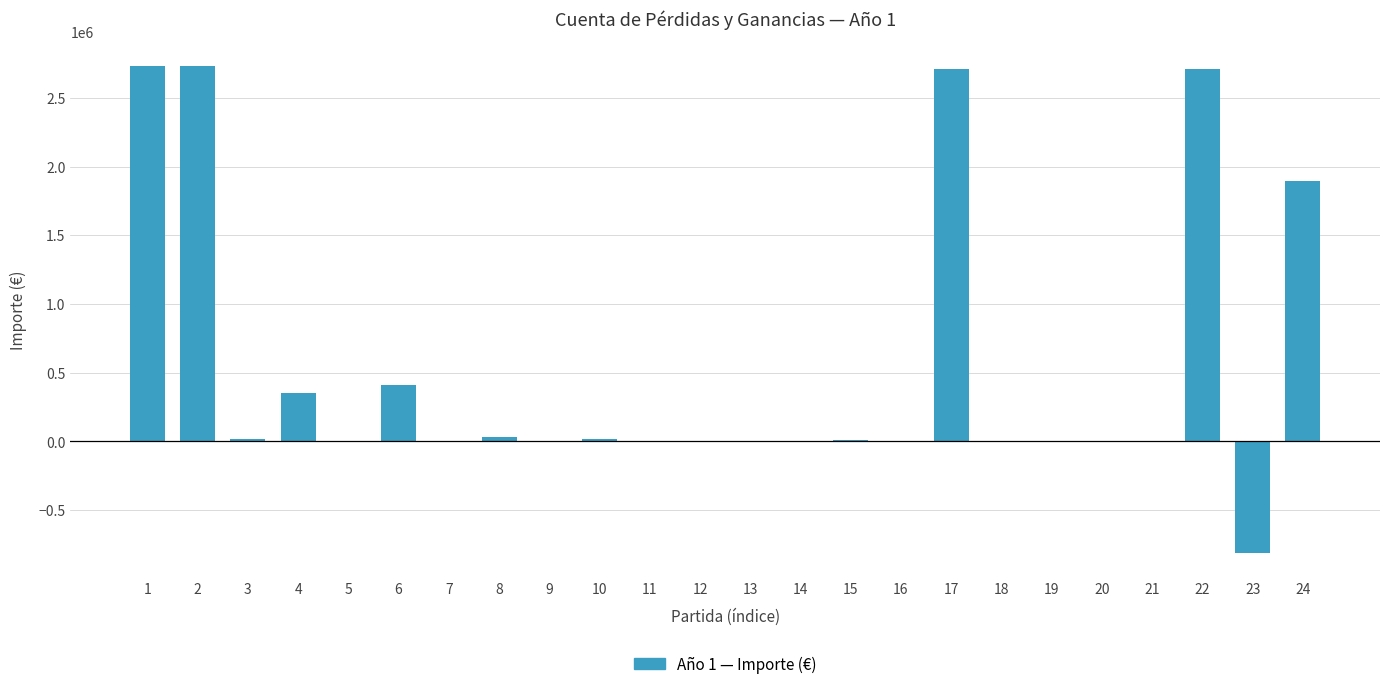

What is the maximum value shown in the chart?

2731704.0